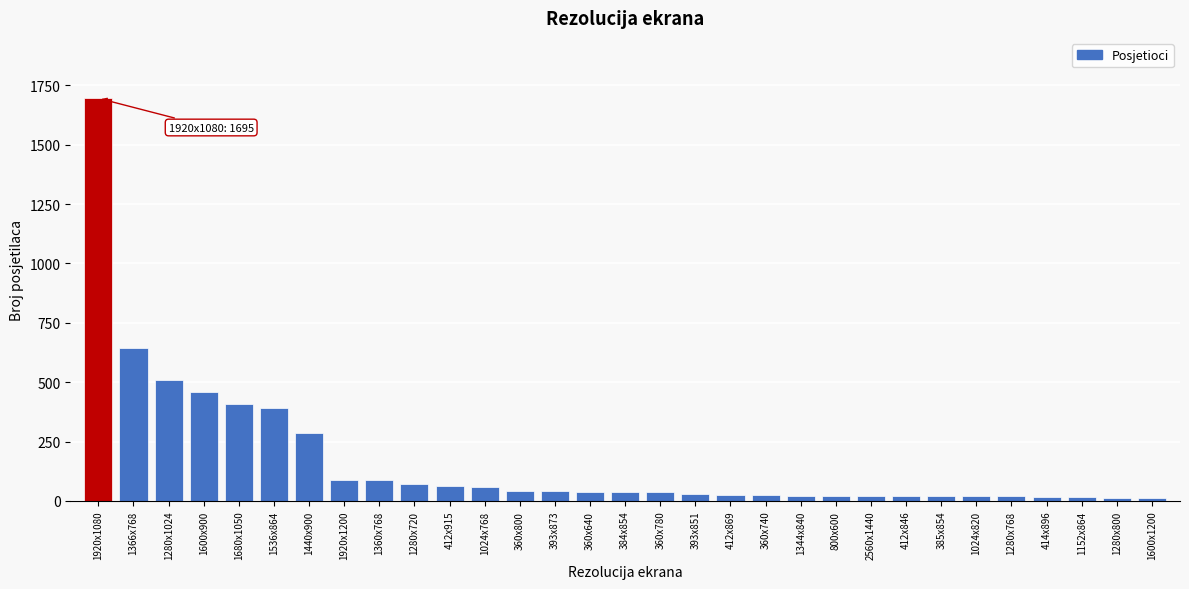

True or false: the data shows 26 at 412x869.

True